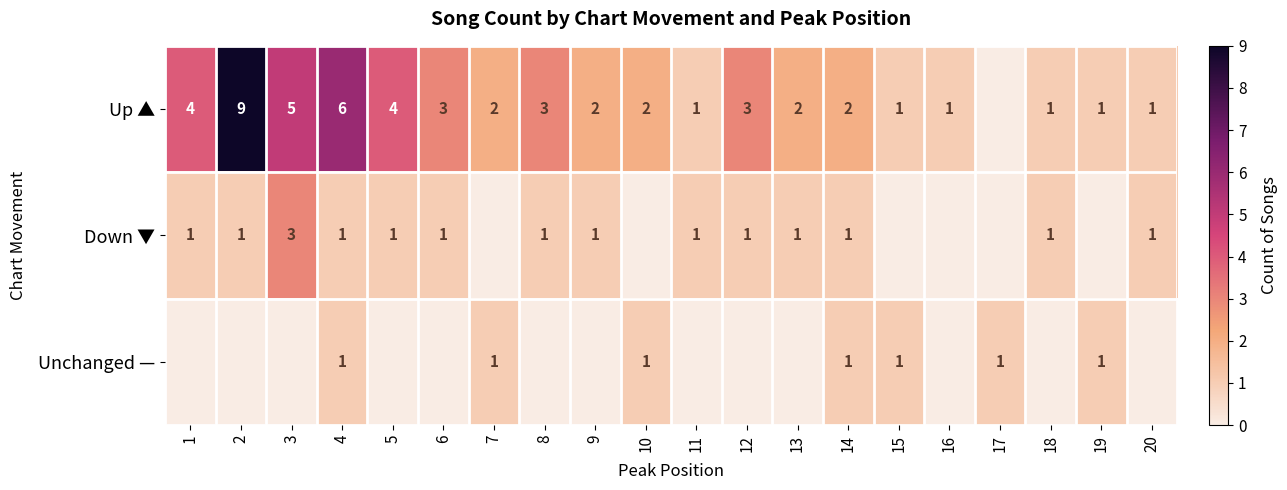

True or false: Unchanged — has a value of 1 at 14.

True